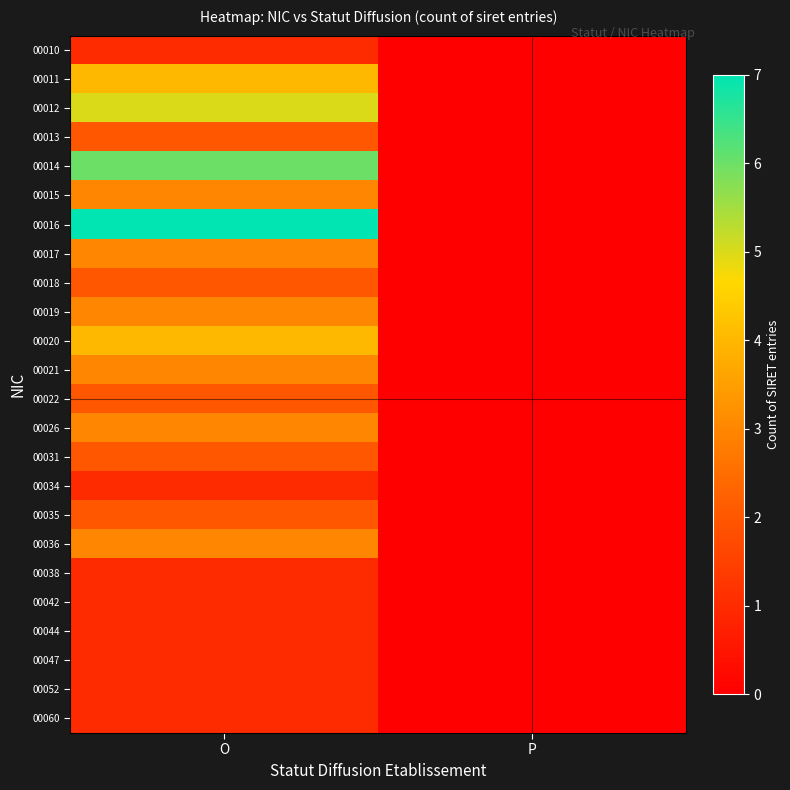

Rank the series by their maximum value, from highest to lowest.

00016, 00014, 00012, 00011, 00020, 00015, 00017, 00019, 00021, 00026, 00036, 00013, 00018, 00022, 00031, 00035, 00010, 00034, 00038, 00042, 00044, 00047, 00052, 00060